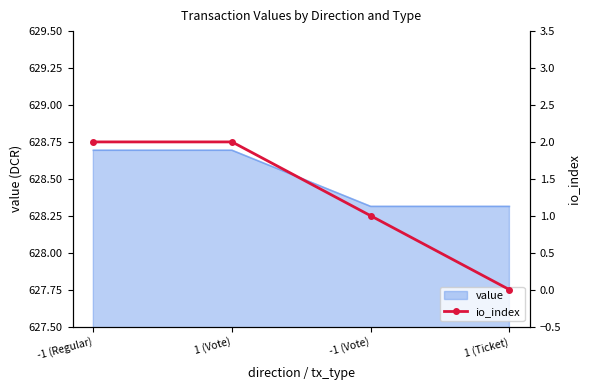

List the labels in order of value, smallest first.

1 (Ticket), -1 (Vote), -1 (Regular), 1 (Vote)